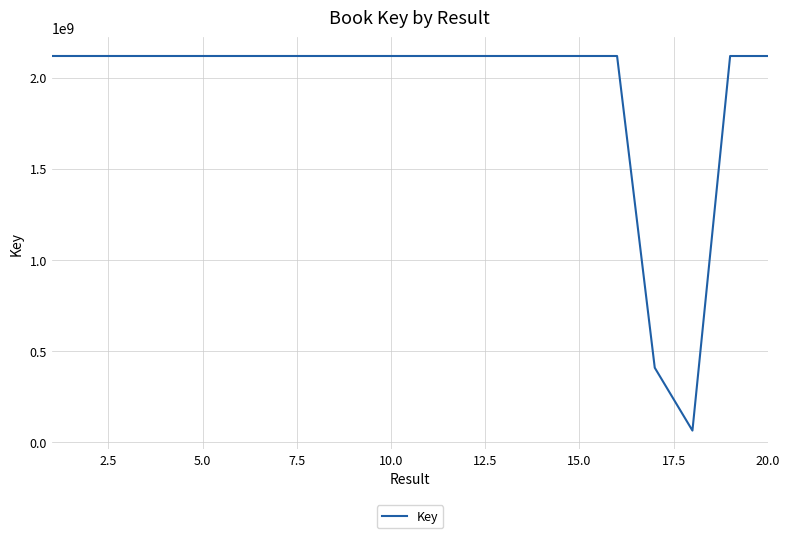

What is the greatest value displayed?

2117924293